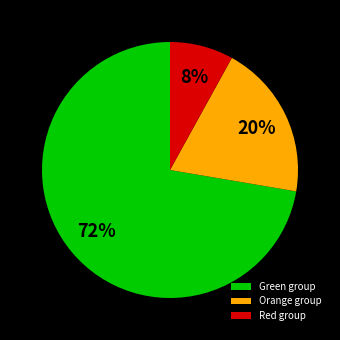

True or false: Orange group accounts for 27% of the total.

False